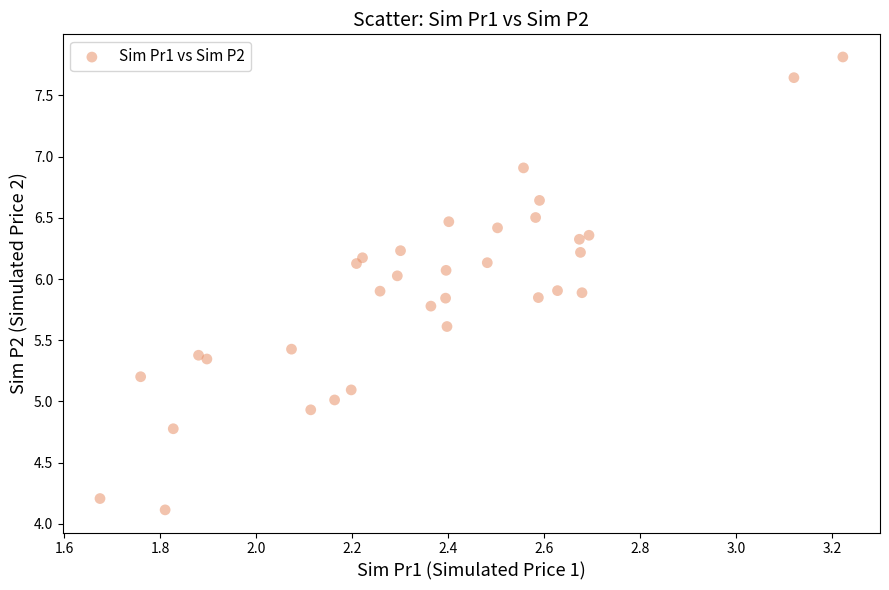

What is the range of X values (max minus min)?

1.5